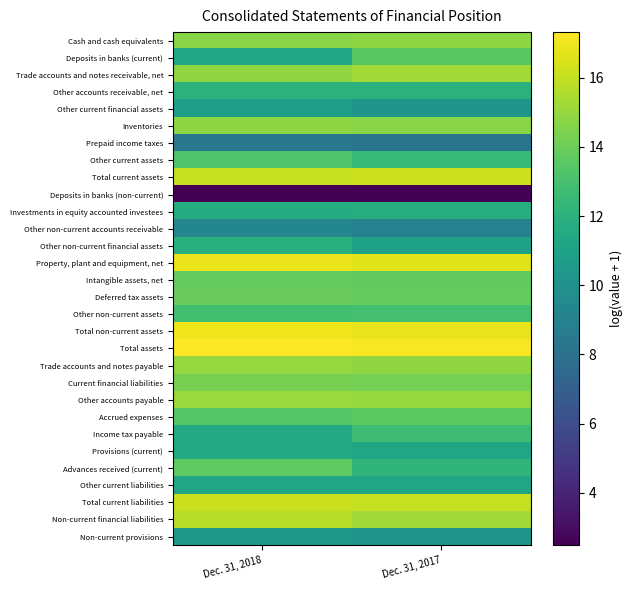

Between Dec. 31, 2018 and Dec. 31, 2017, which series saw the biggest shift?

Deposits in banks (current)